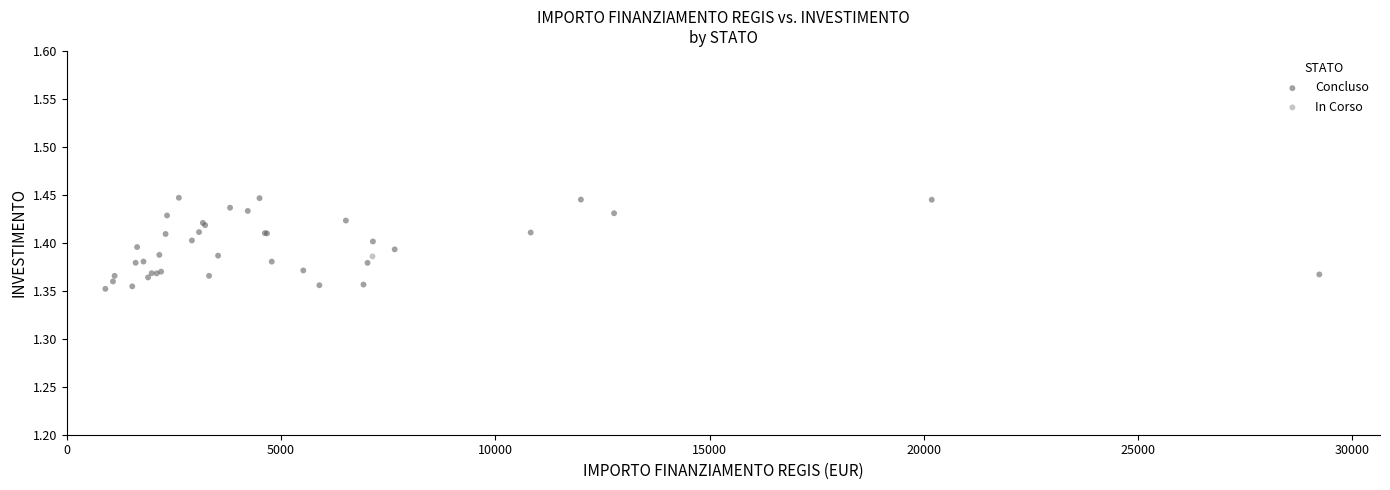

What are all the series names shown in the legend?

Concluso, In Corso